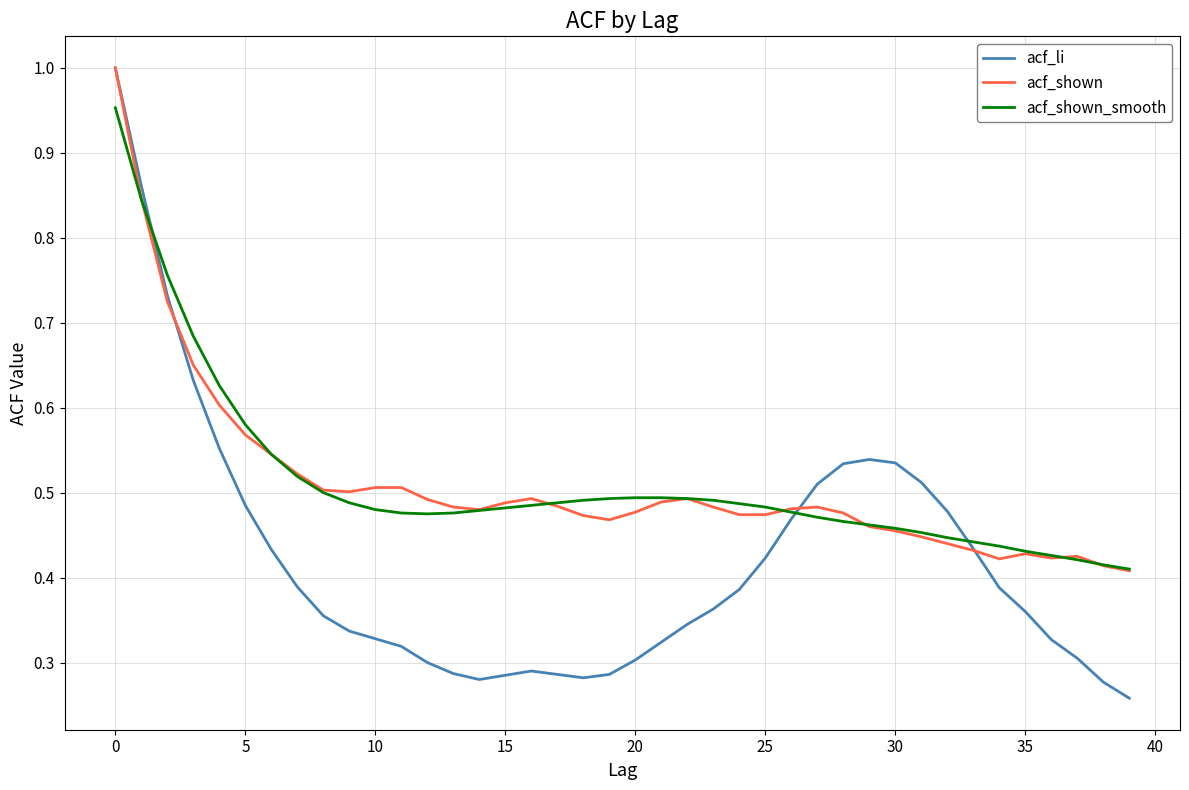

At how many categories does at least one series exceed 0?

40